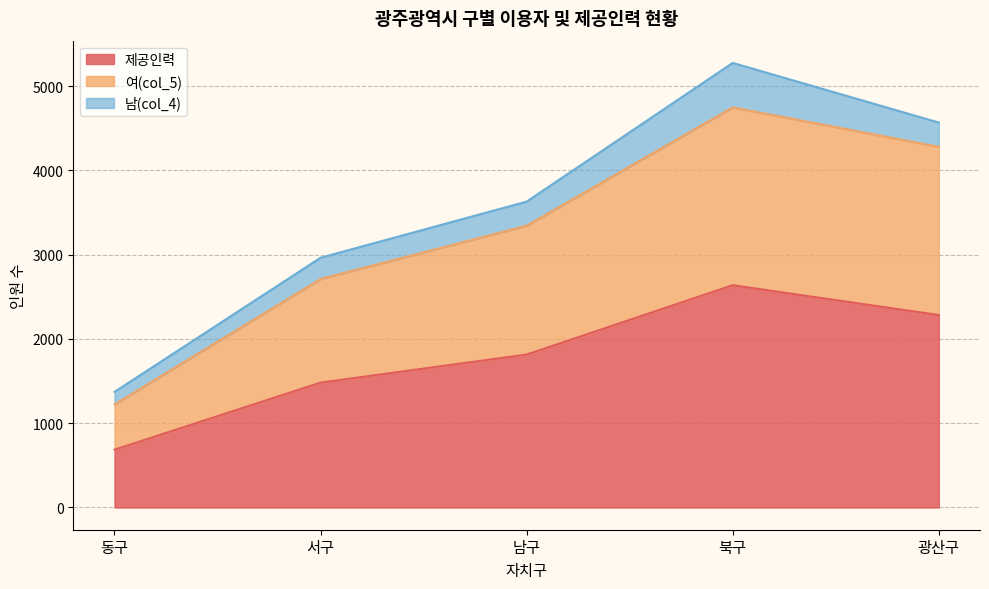

The 제공인력 series shows 3153 at 남구. True or false?

False